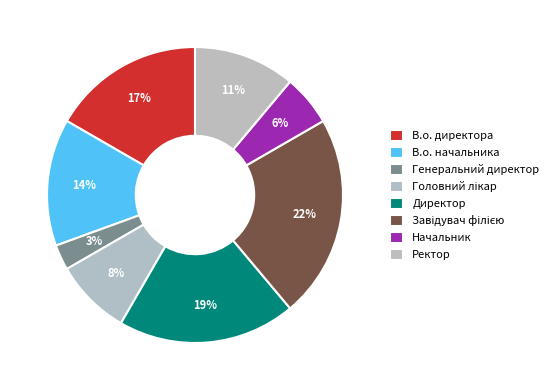

To the nearest percent, what percentage of the pie is В.о. директора?

17%